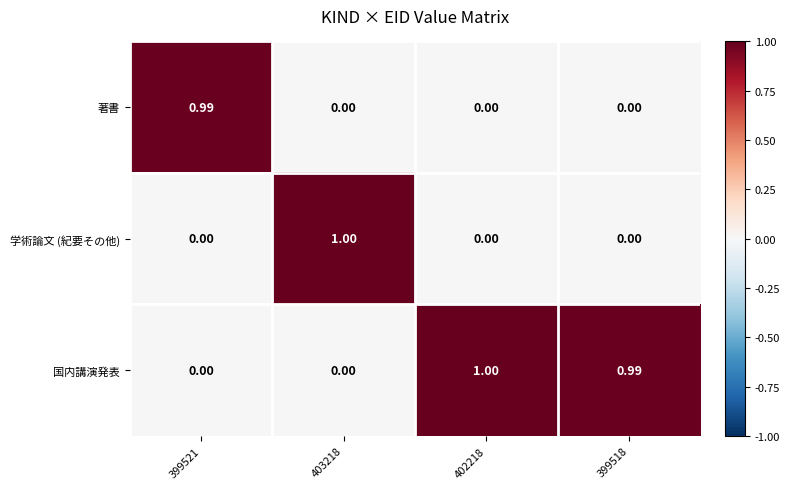

Which series has the largest total across all categories?

国内講演発表